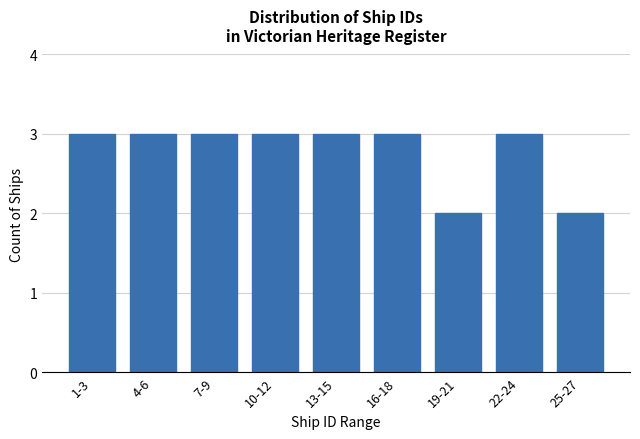

Reading left to right, transcribe all the data shown in this chart.

1-3=3	4-6=3	7-9=3	10-12=3	13-15=3	16-18=3	19-21=2	22-24=3	25-27=2